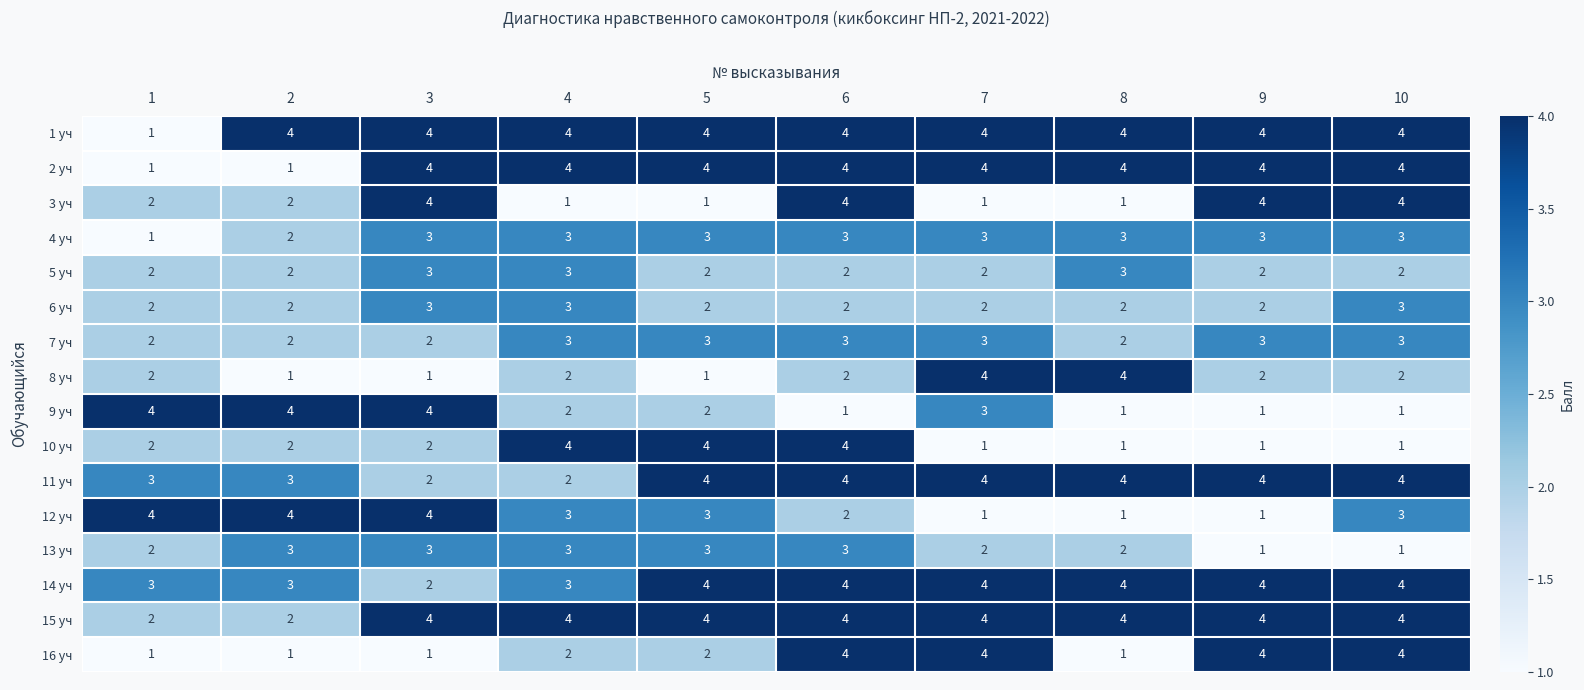

What is the spread (max minus min) of values at 8?

3